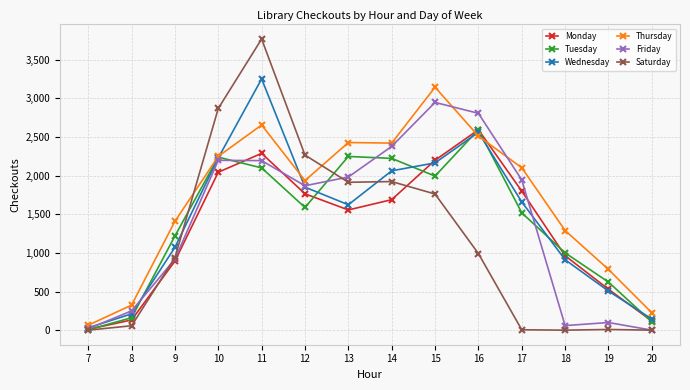

How many data points in Monday are less than 1688?

7